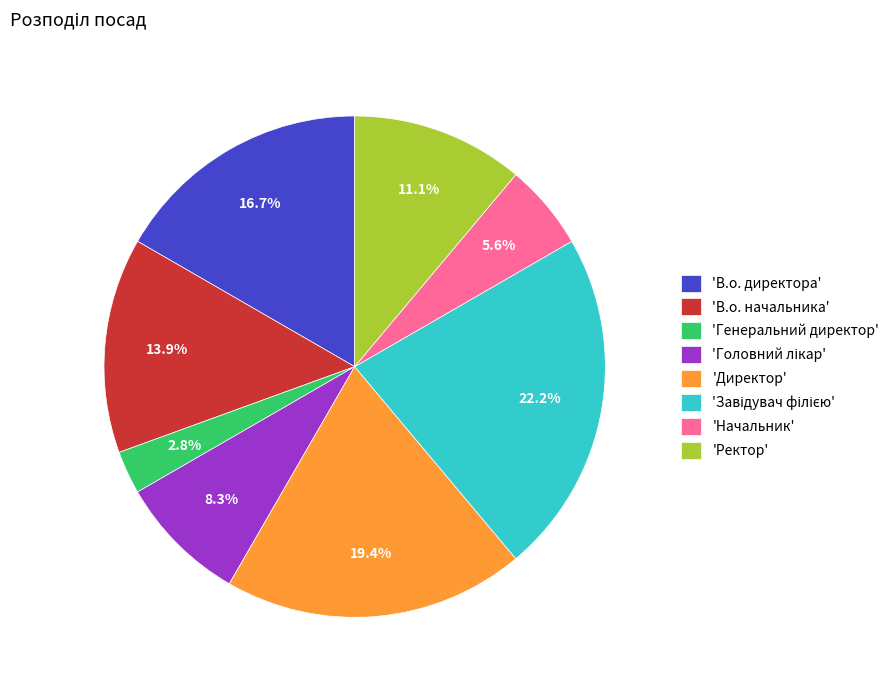

How many slices are in this pie chart?

8